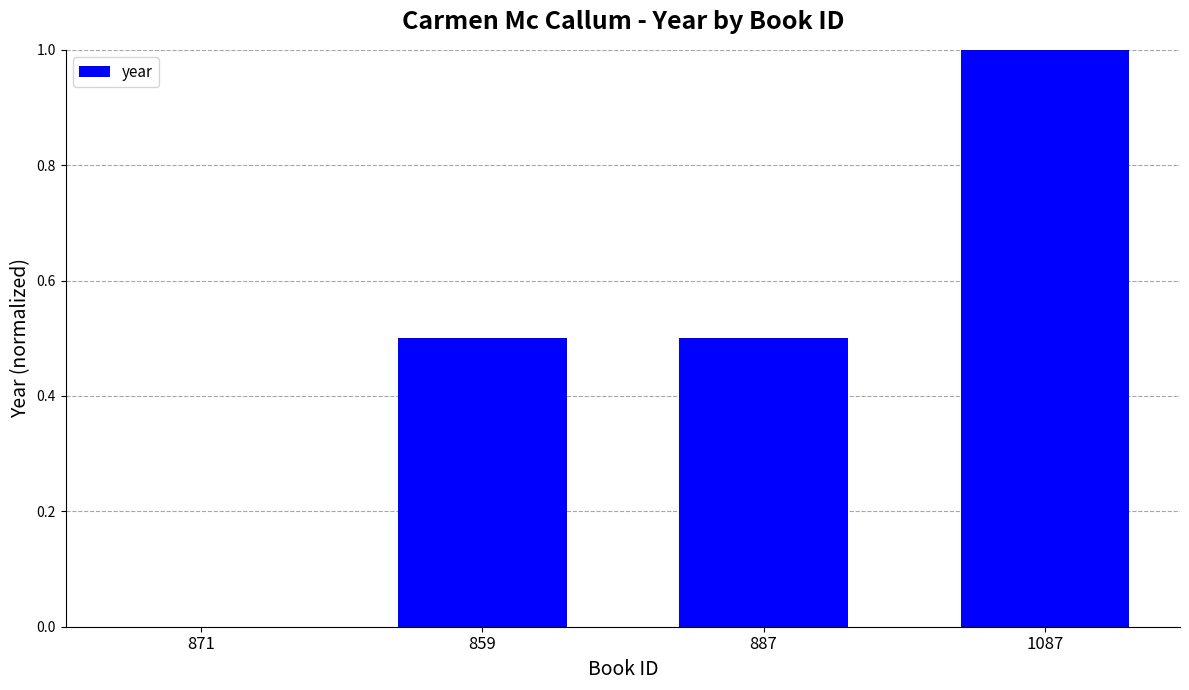

What is the sum of all values?

2.0